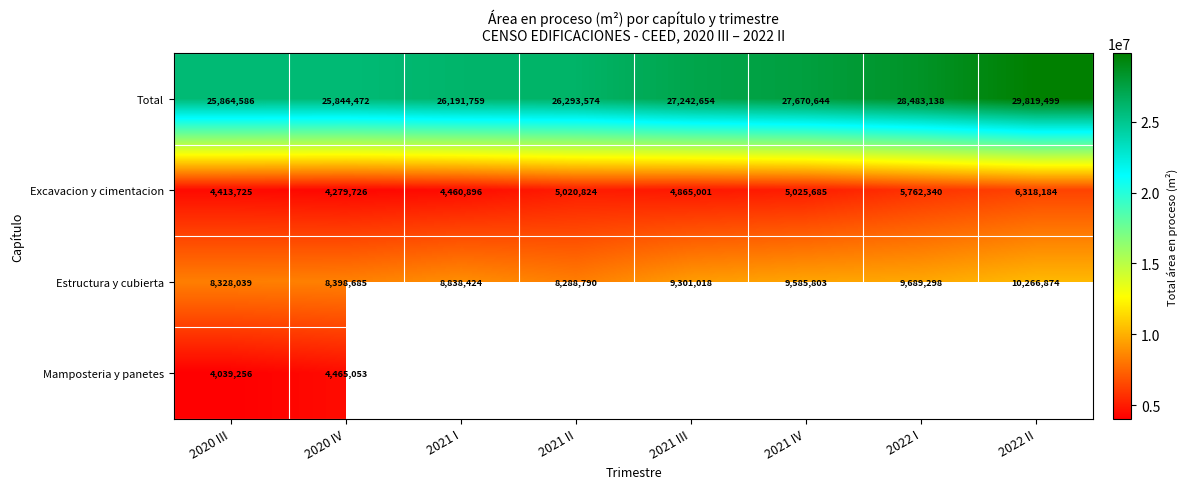

Which category has the highest value in the Total series?

2022 II